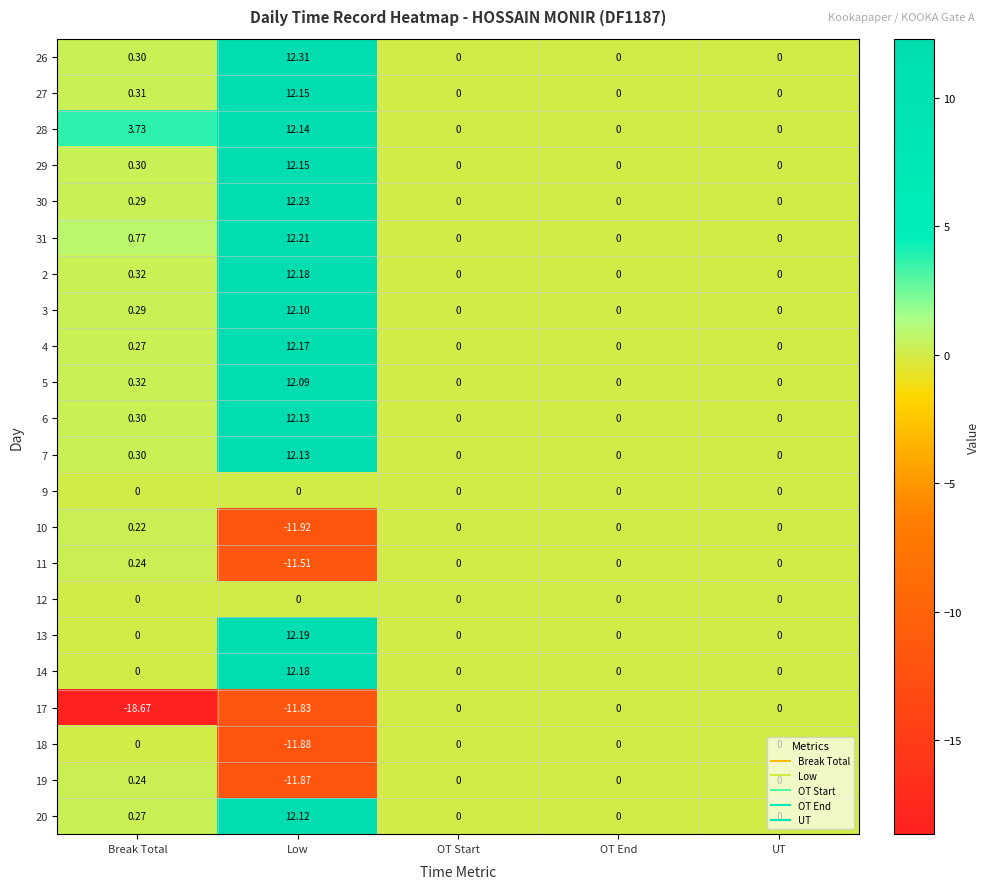

At which category is the sum across all series the highest?

Low